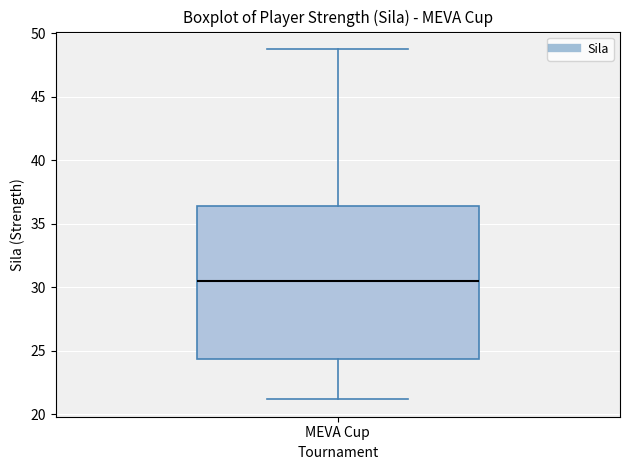

Transcribe this box plot: give where the median line is, the range the box spans, and where the two whiskers end, as read against the y-axis. The values are not printed on the chart, so give them approximately, as read against the axis.

median 30.5, box 24.5 to 36.5, whiskers 21.0 to 49.0